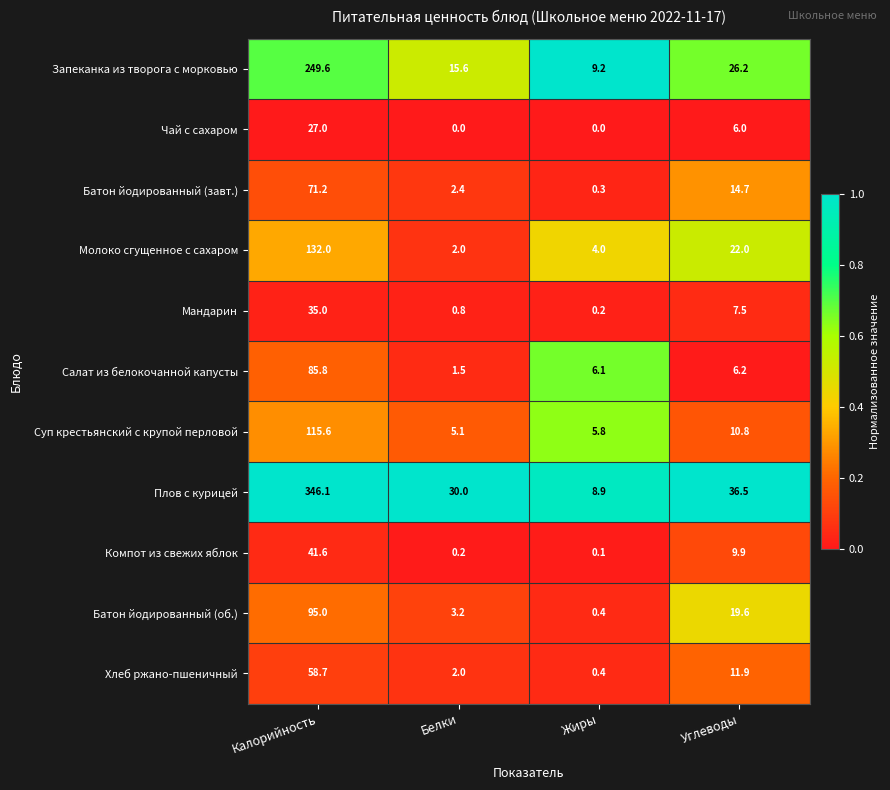

Rank the series at Калорийность from lowest to highest value.

Чай с сахаром, Мандарин, Компот из свежих яблок, Хлеб ржано-пшеничный, Батон йодированный (завт.), Салат из белокочанной капусты, Батон йодированный (об.), Суп крестьянский с крупой перловой, Молоко сгущенное с сахаром, Запеканка из творога с морковью, Плов с курицей